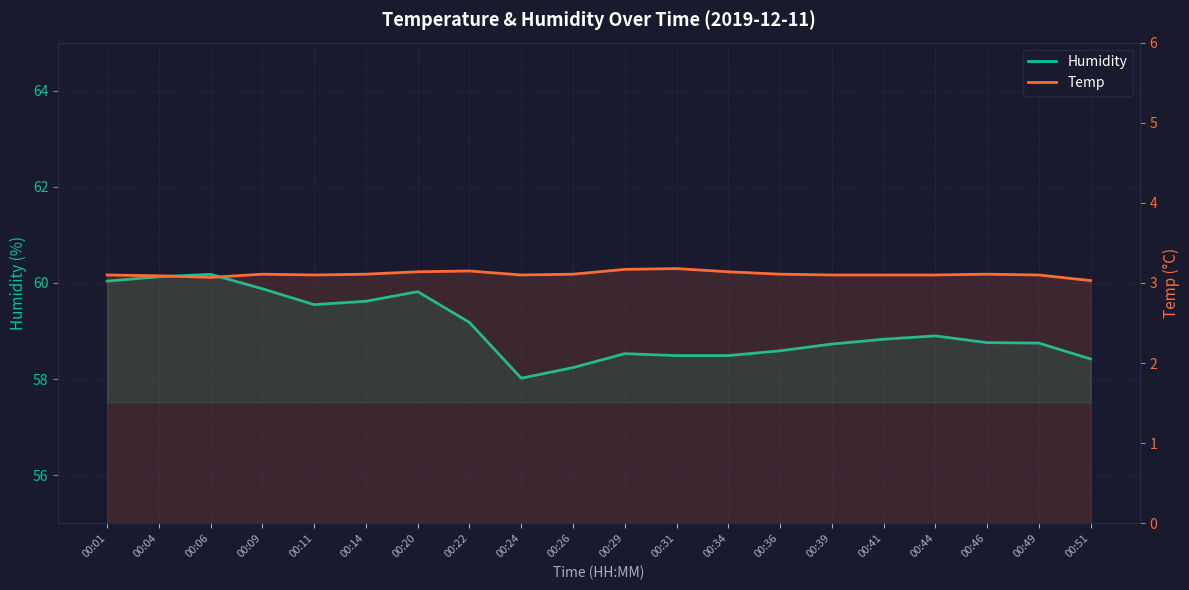

How many lines are shown in the chart?

2